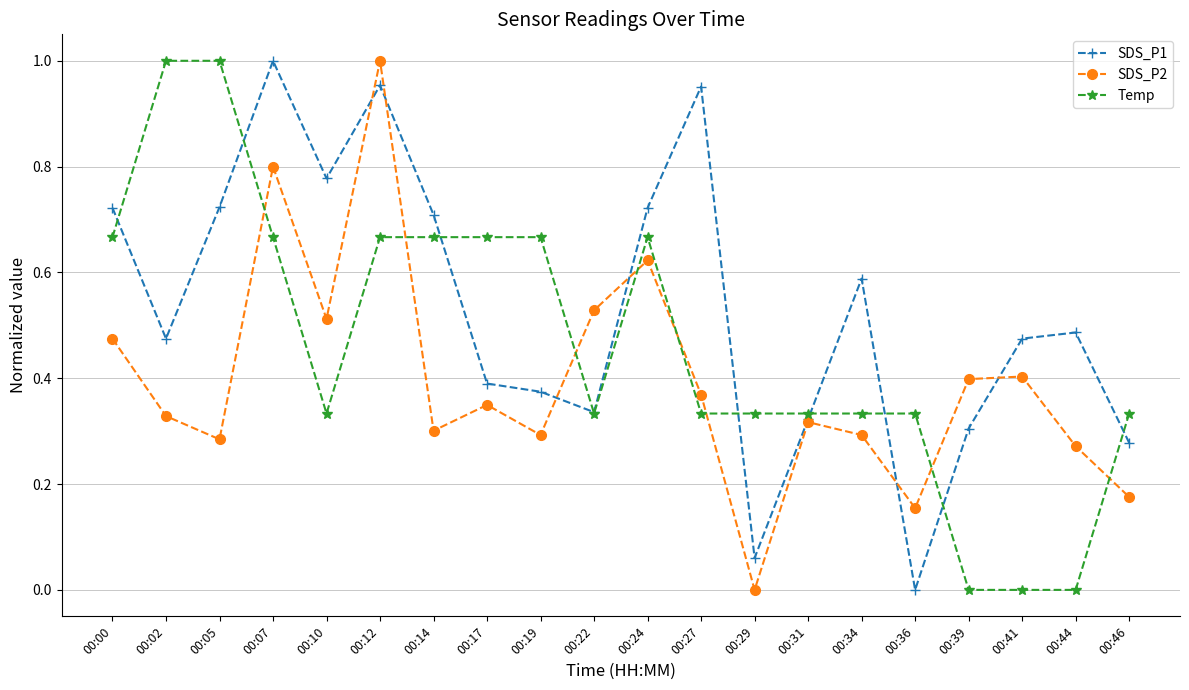

In SDS_P2, how many points are higher than both neighbors (excluding endpoints)?

6